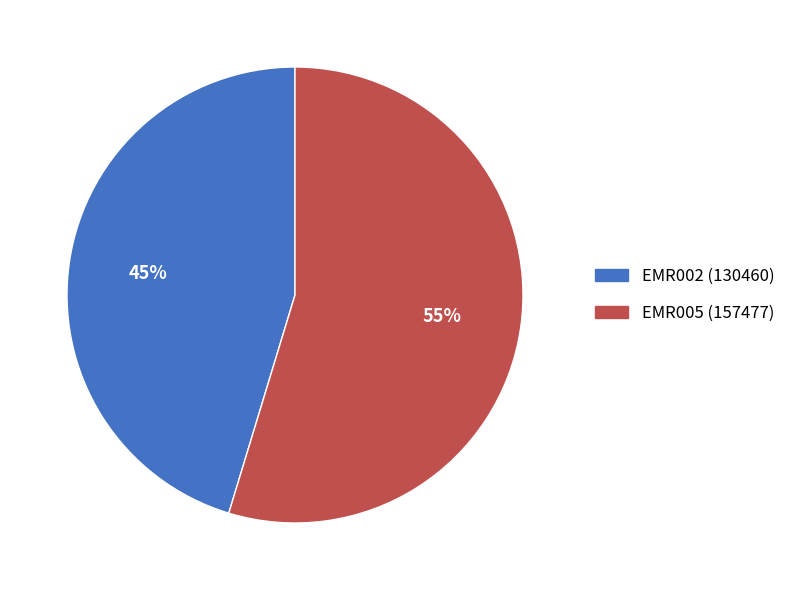

Approximately how many times larger is the value at EMR005 compared to EMR002?

1.2